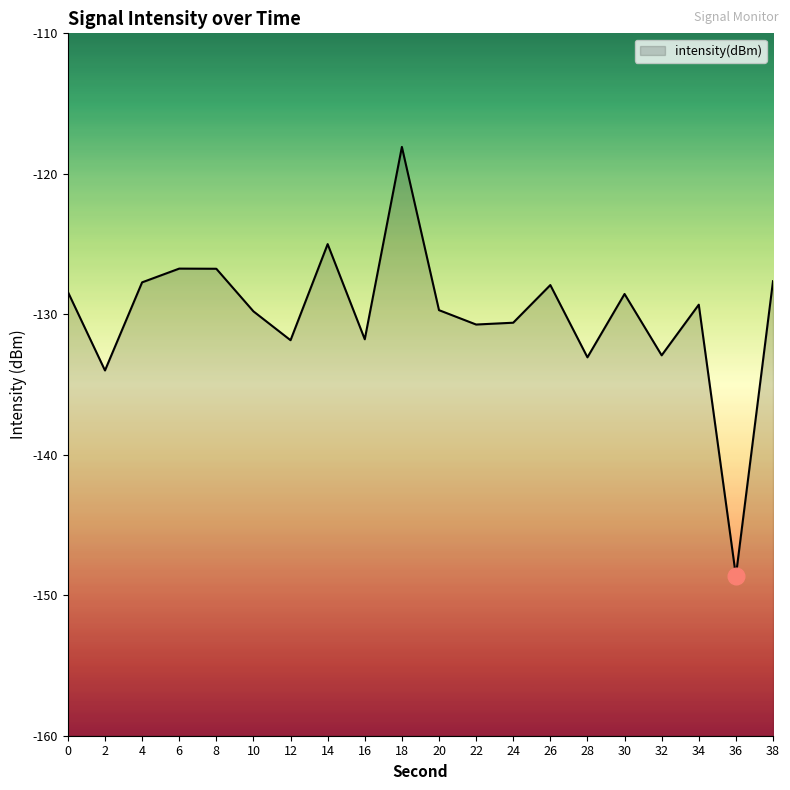

Where is the first local minimum?

2